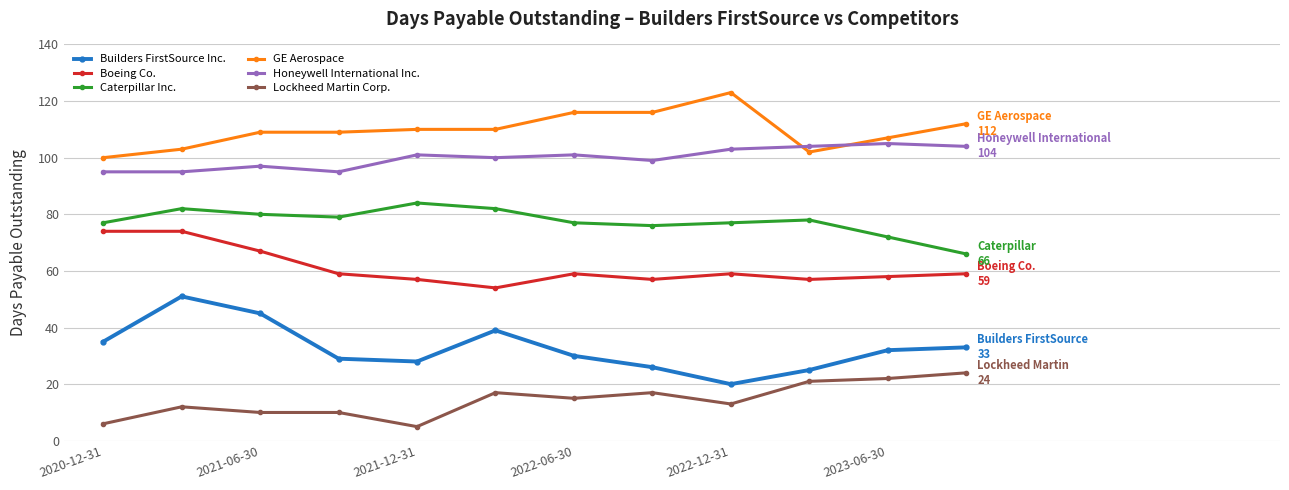

What is the sum of all Honeywell International Inc. values?

1199